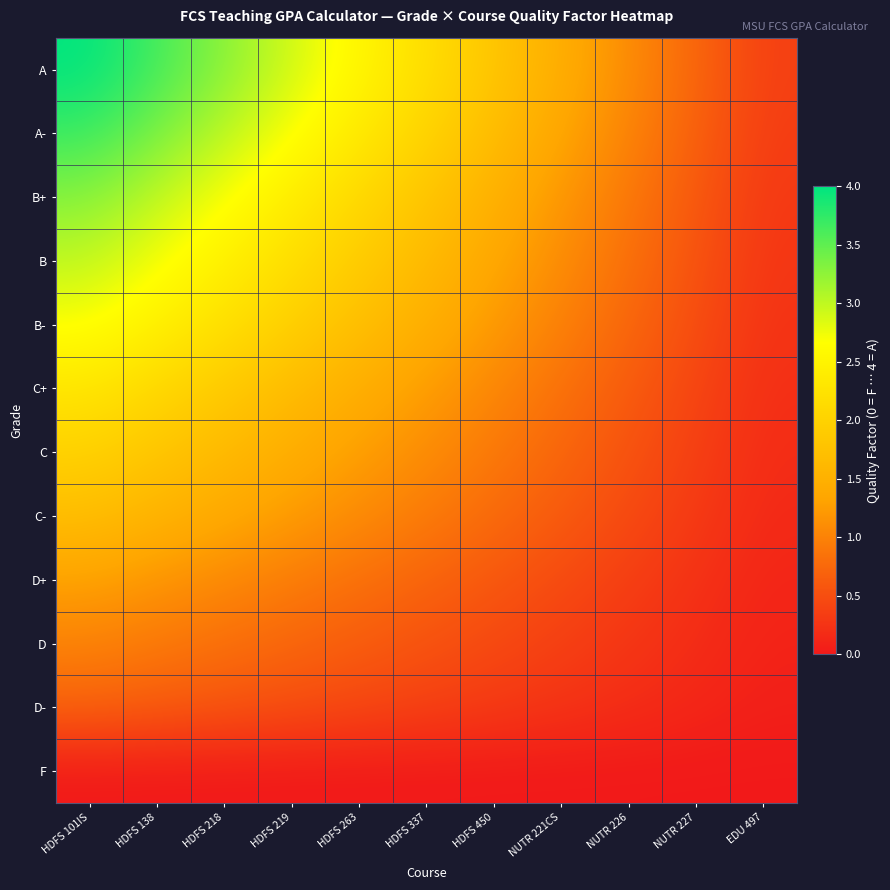

Reading left to right, transcribe all the data shown in this chart.

A: HDFS 101IS=4.0	HDFS 138=3.6	HDFS 218=3.3	HDFS 219=2.9	HDFS 263=2.5	HDFS 337=2.2	HDFS 450=1.8	NUTR 221CS=1.5	NUTR 226=1.1	NUTR 227=0.7	EDU 497=0.4
A-: HDFS 101IS=3.7	HDFS 138=3.4	HDFS 218=3.0	HDFS 219=2.7	HDFS 263=2.4	HDFS 337=2.0	HDFS 450=1.7	NUTR 221CS=1.3	NUTR 226=1.0	NUTR 227=0.7	EDU 497=0.3
B+: HDFS 101IS=3.3	HDFS 138=3.0	HDFS 218=2.7	HDFS 219=2.4	HDFS 263=2.1	HDFS 337=1.8	HDFS 450=1.5	NUTR 221CS=1.2	NUTR 226=0.9	NUTR 227=0.6	EDU 497=0.3
B: HDFS 101IS=3.0	HDFS 138=2.7	HDFS 218=2.5	HDFS 219=2.2	HDFS 263=1.9	HDFS 337=1.6	HDFS 450=1.4	NUTR 221CS=1.1	NUTR 226=0.8	NUTR 227=0.5	EDU 497=0.3
B-: HDFS 101IS=2.7	HDFS 138=2.5	HDFS 218=2.2	HDFS 219=2.0	HDFS 263=1.7	HDFS 337=1.5	HDFS 450=1.2	NUTR 221CS=1.0	NUTR 226=0.7	NUTR 227=0.5	EDU 497=0.2
C+: HDFS 101IS=2.3	HDFS 138=2.1	HDFS 218=1.9	HDFS 219=1.7	HDFS 263=1.5	HDFS 337=1.3	HDFS 450=1.0	NUTR 221CS=0.8	NUTR 226=0.6	NUTR 227=0.4	EDU 497=0.2
C: HDFS 101IS=2.0	HDFS 138=1.8	HDFS 218=1.6	HDFS 219=1.5	HDFS 263=1.3	HDFS 337=1.1	HDFS 450=0.9	NUTR 221CS=0.7	NUTR 226=0.5	NUTR 227=0.4	EDU 497=0.2
C-: HDFS 101IS=1.7	HDFS 138=1.5	HDFS 218=1.4	HDFS 219=1.2	HDFS 263=1.1	HDFS 337=0.9	HDFS 450=0.8	NUTR 221CS=0.6	NUTR 226=0.5	NUTR 227=0.3	EDU 497=0.2
D+: HDFS 101IS=1.3	HDFS 138=1.2	HDFS 218=1.1	HDFS 219=0.9	HDFS 263=0.8	HDFS 337=0.7	HDFS 450=0.6	NUTR 221CS=0.5	NUTR 226=0.4	NUTR 227=0.2	EDU 497=0.1
D: HDFS 101IS=1.0	HDFS 138=0.9	HDFS 218=0.8	HDFS 219=0.7	HDFS 263=0.6	HDFS 337=0.5	HDFS 450=0.5	NUTR 221CS=0.4	NUTR 226=0.3	NUTR 227=0.2	EDU 497=0.1
D-: HDFS 101IS=0.7	HDFS 138=0.6	HDFS 218=0.6	HDFS 219=0.5	HDFS 263=0.4	HDFS 337=0.4	HDFS 450=0.3	NUTR 221CS=0.3	NUTR 226=0.2	NUTR 227=0.1	EDU 497=0.1
F: HDFS 101IS=0.0	HDFS 138=0.0	HDFS 218=0.0	HDFS 219=0.0	HDFS 263=0.0	HDFS 337=0.0	HDFS 450=0.0	NUTR 221CS=0.0	NUTR 226=0.0	NUTR 227=0.0	EDU 497=0.0